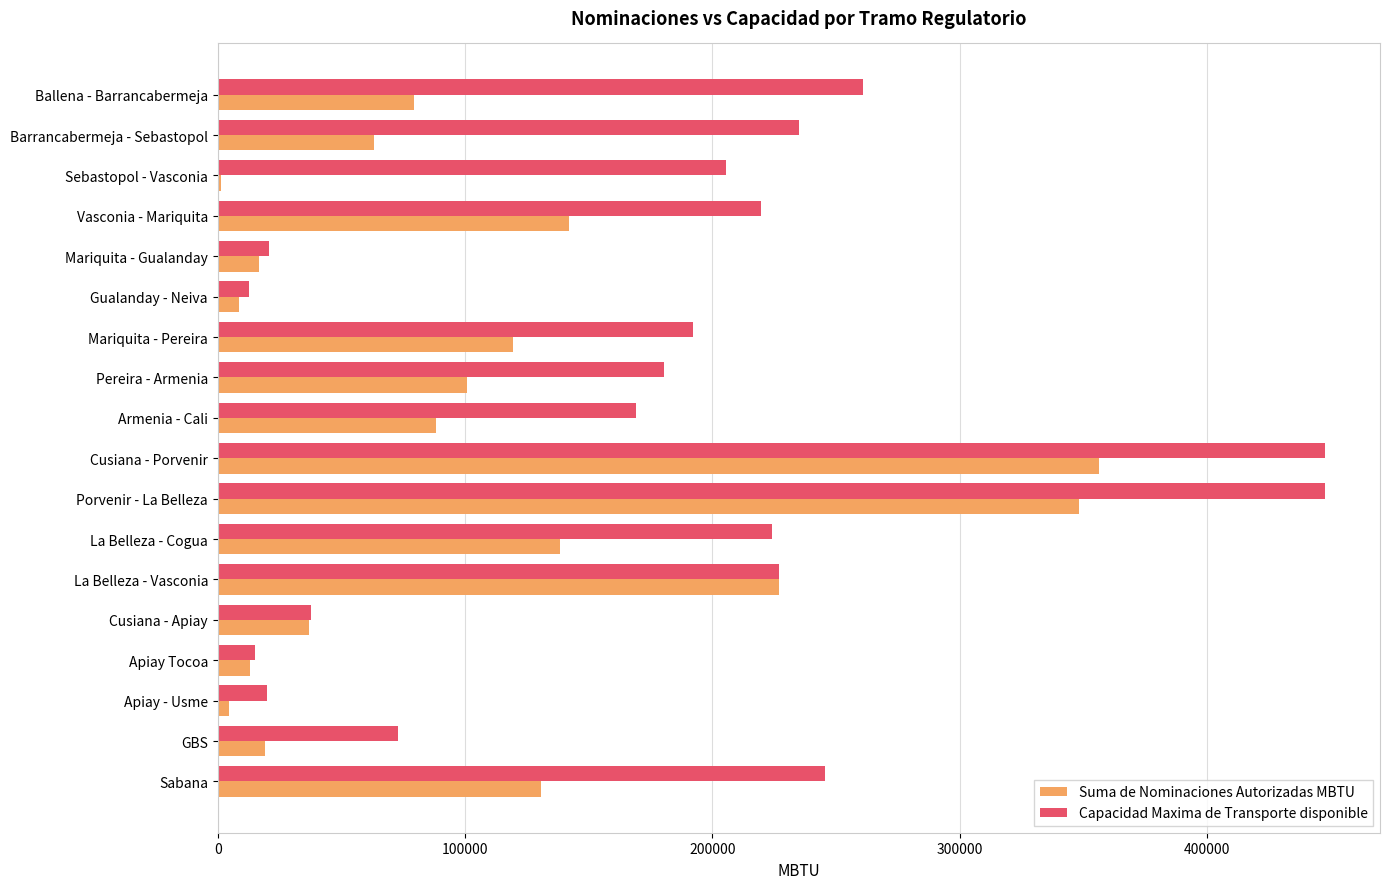

Which series has the largest total across all categories?

Capacidad Maxima de Transporte disponible